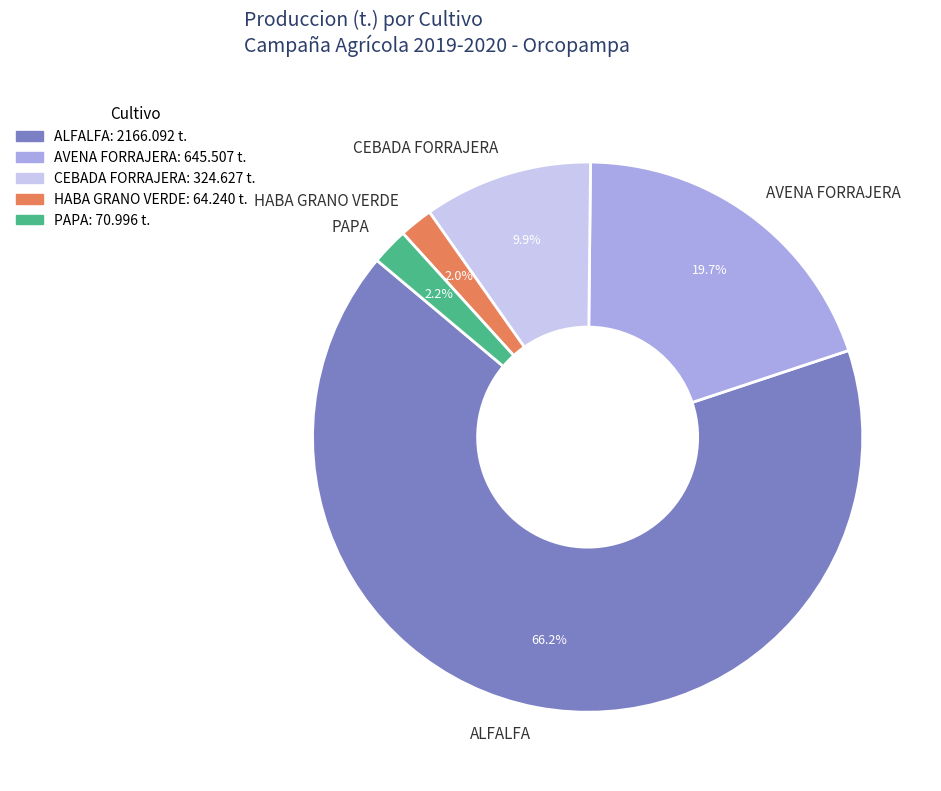

True or false: AVENA FORRAJERA accounts for 29% of the total.

False